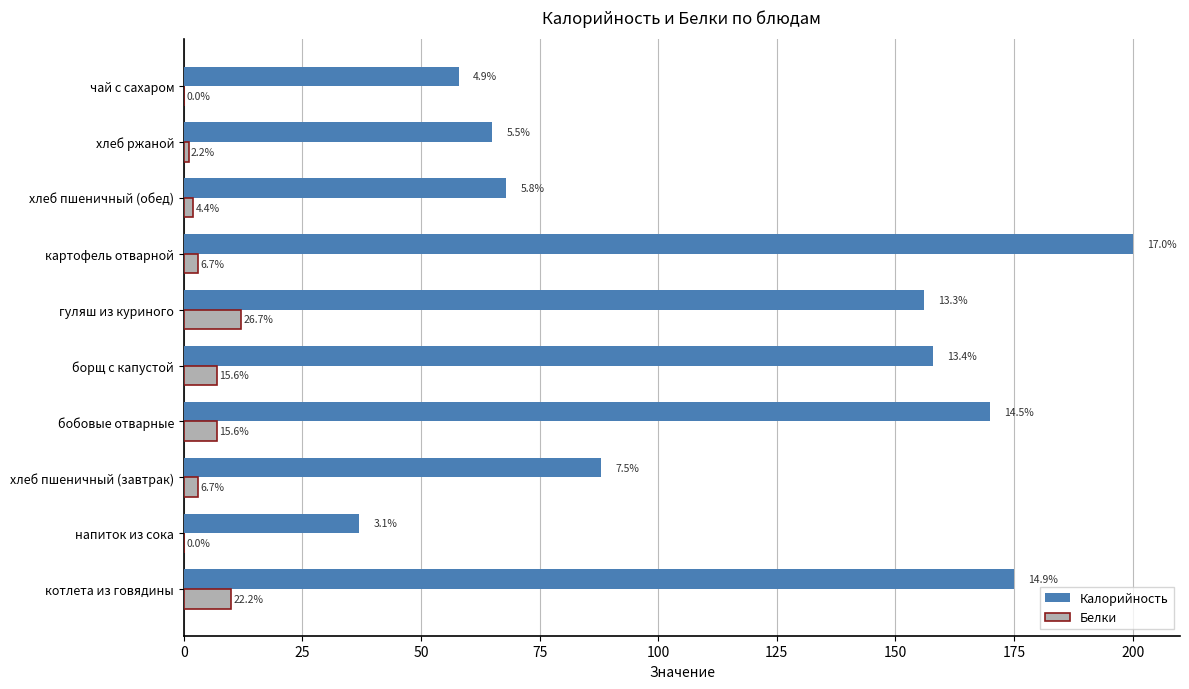

What are all the series names shown in the legend?

Калорийность, Белки